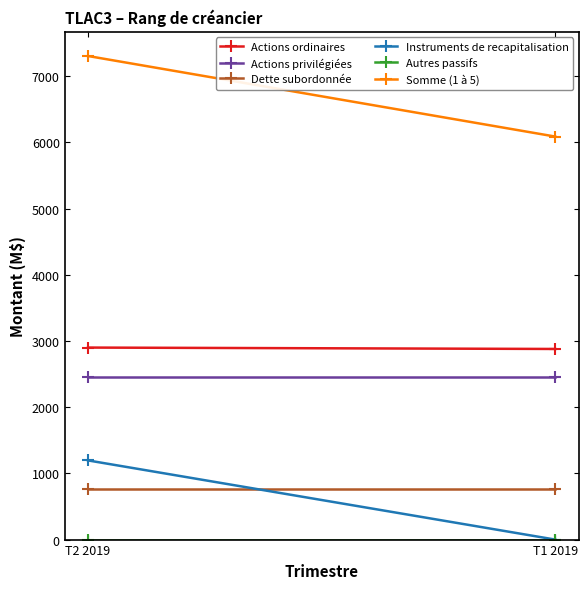

What are all the series names shown in the legend?

Actions ordinaires, Actions privilégiées, Dette subordonnée, Instruments de recapitalisation, Autres passifs, Somme (1 à 5)